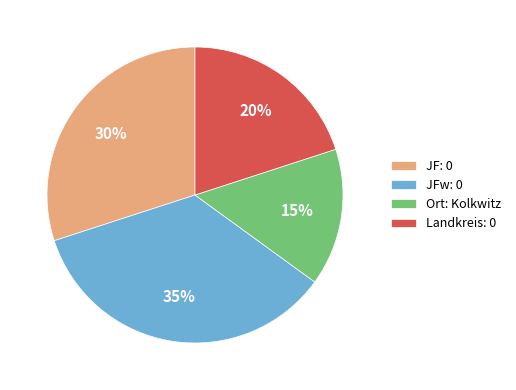

To the nearest percent, what is the difference between the Landkreis: 0 and Ort: Kolkwitz slice percentages?

5%